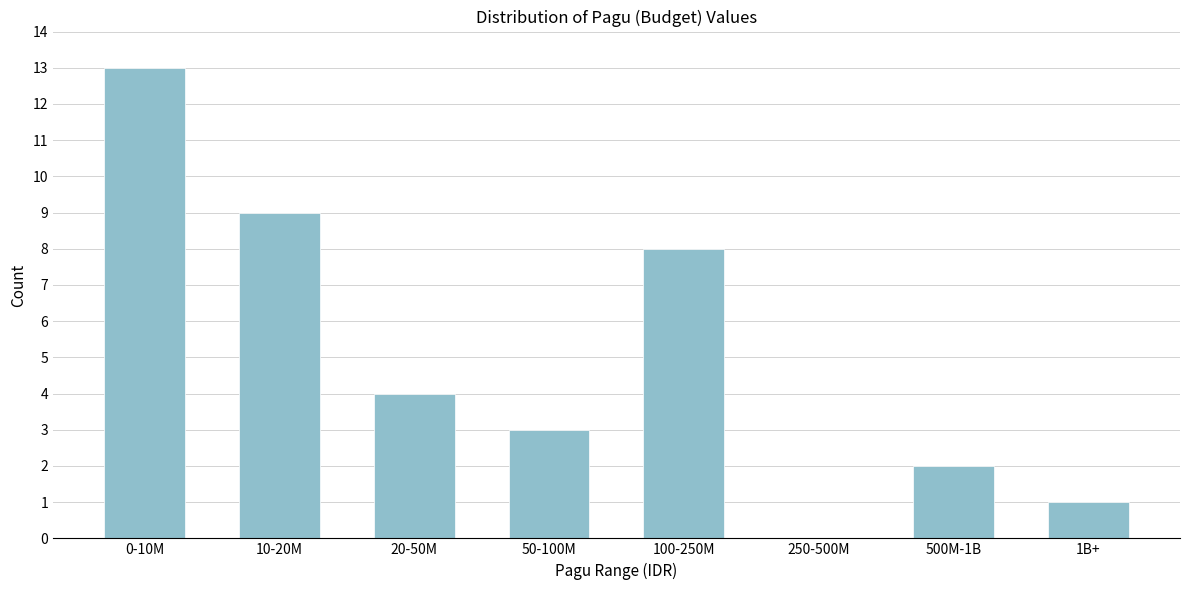

Reading right to left, extract all data points from this chart.

1B+=1	500M-1B=2	250-500M=0	100-250M=8	50-100M=3	20-50M=4	10-20M=9	0-10M=13